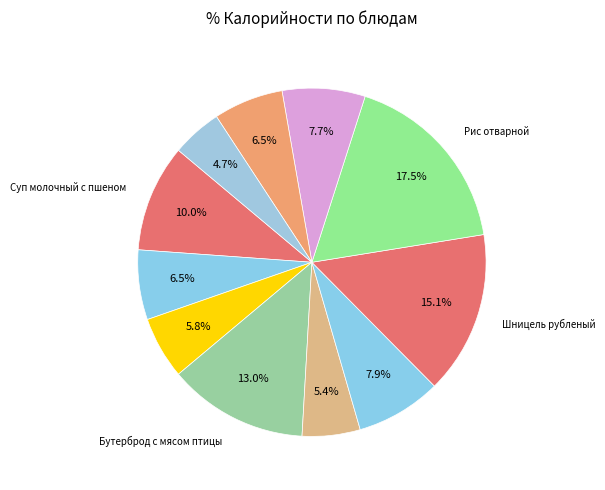

Does any single category account for the majority?

No